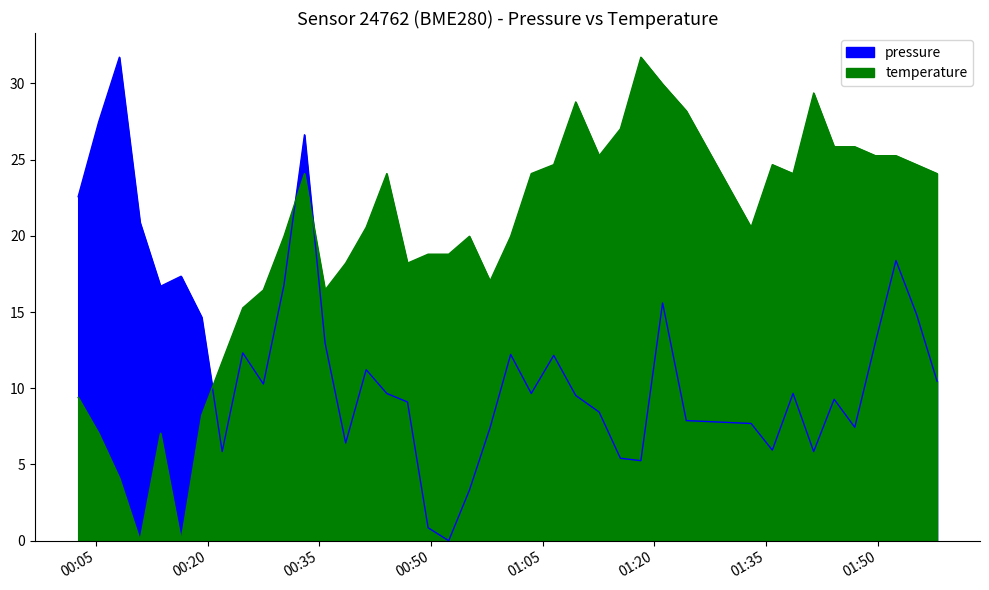

Rank the series by their maximum value, from lowest to highest.

pressure, temperature